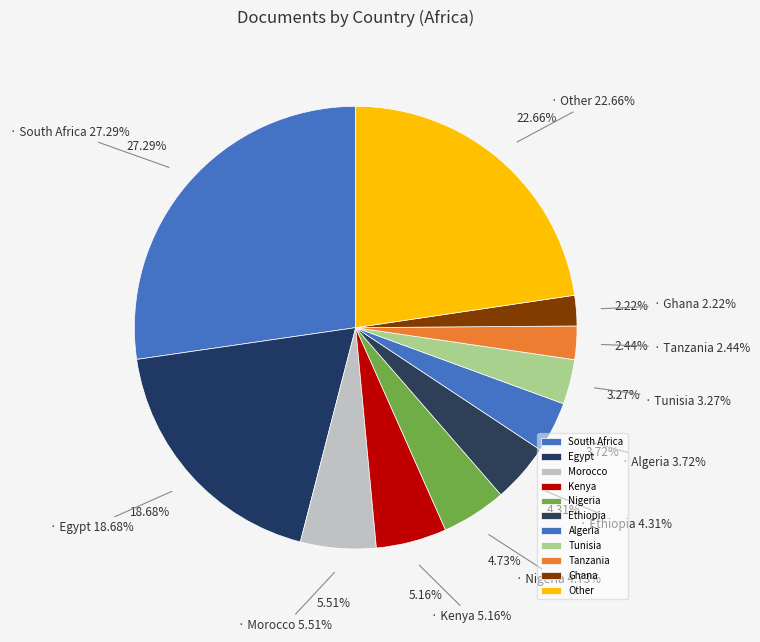

To the nearest percent, what is the difference between the largest and smallest slice percentages?

25%